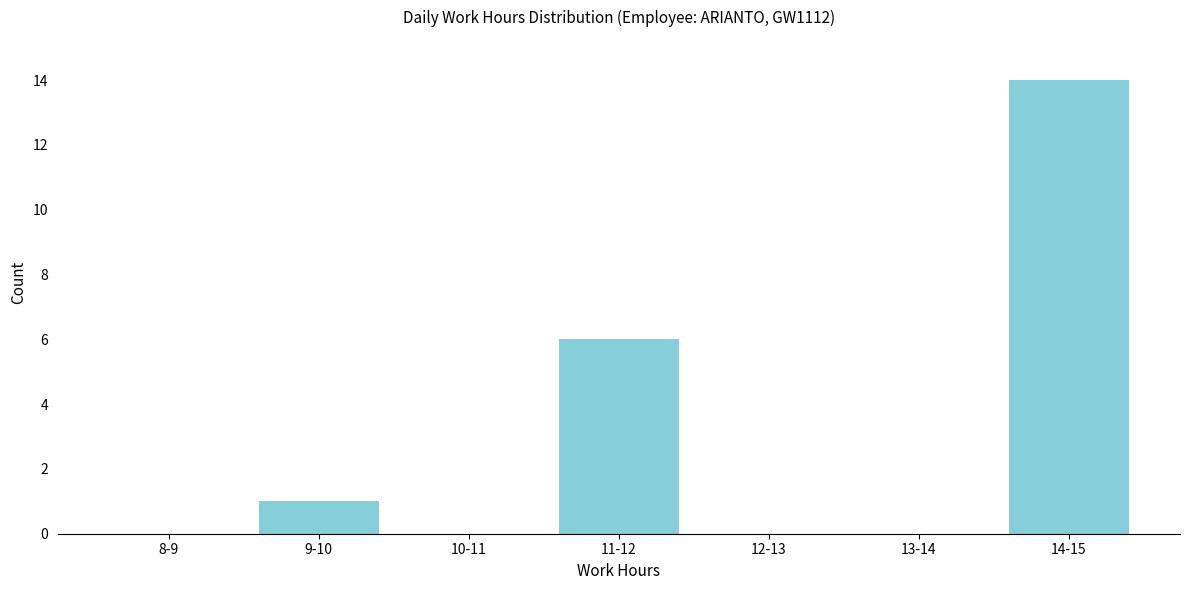

Reading right to left, extract all data points from this chart.

14-15=14	13-14=0	12-13=0	11-12=6	10-11=0	9-10=1	8-9=0